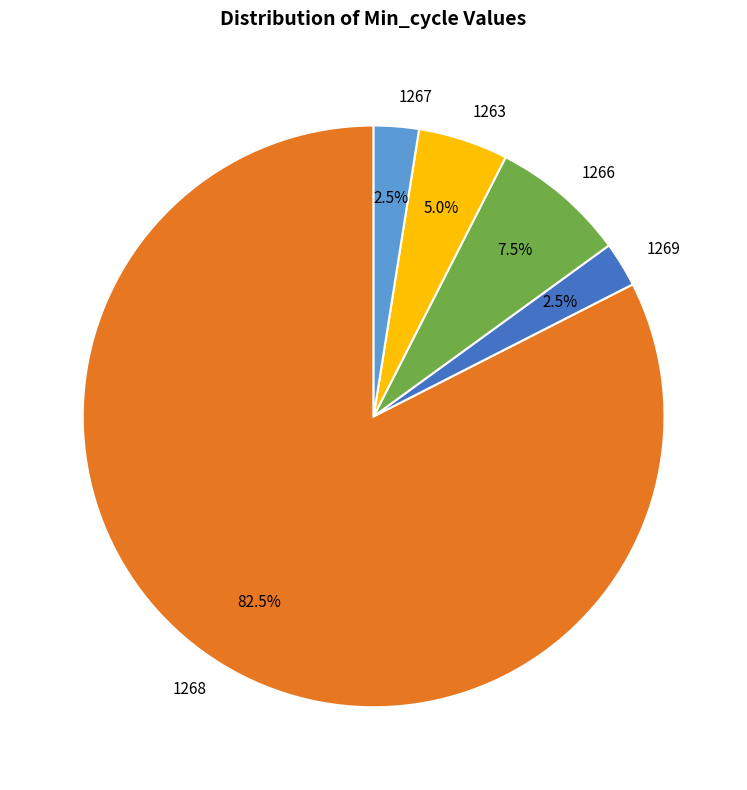

Which has a higher value, 1268 or 1263?

1268